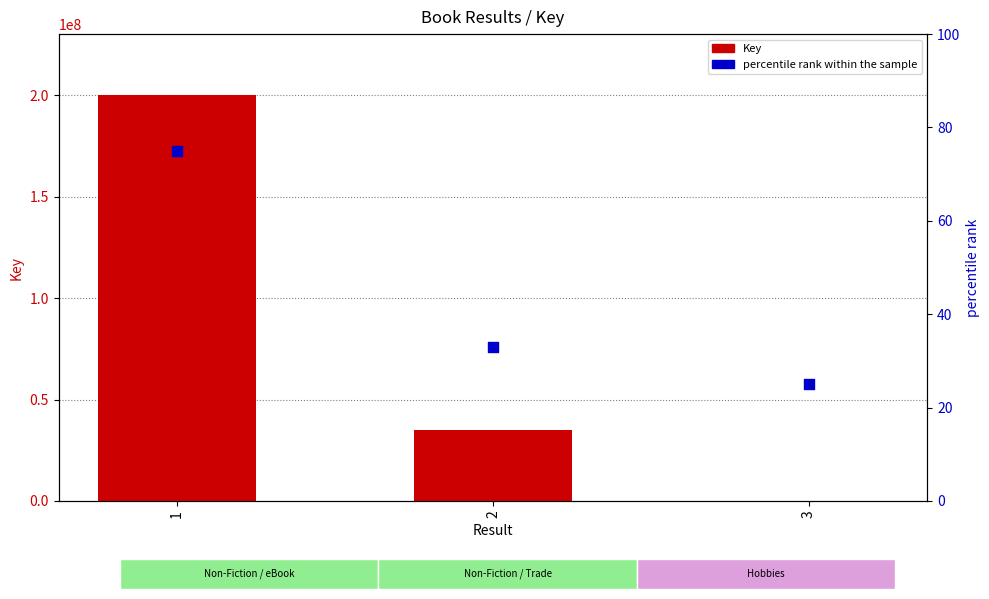

At how many categories does at least one series exceed 181262692?

1